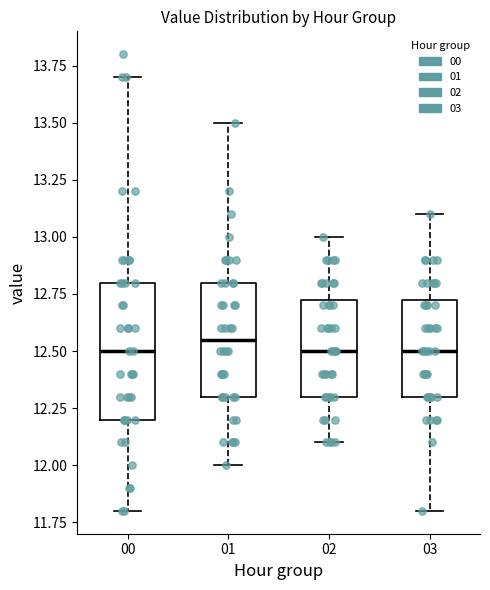

Reading left to right, transcribe this box plot: for each box, give where its median line is, the range the box spans, and where its two whiskers end, as read against the y-axis. The values are not printed on the chart, so give them approximately, as read against the axis.

00: median 12.50, box 12.20 to 12.80, whiskers 11.80 to 13.70
01: median 12.55, box 12.30 to 12.80, whiskers 12.00 to 13.50
02: median 12.50, box 12.30 to 12.75, whiskers 12.10 to 13.00
03: median 12.50, box 12.30 to 12.75, whiskers 11.80 to 13.10